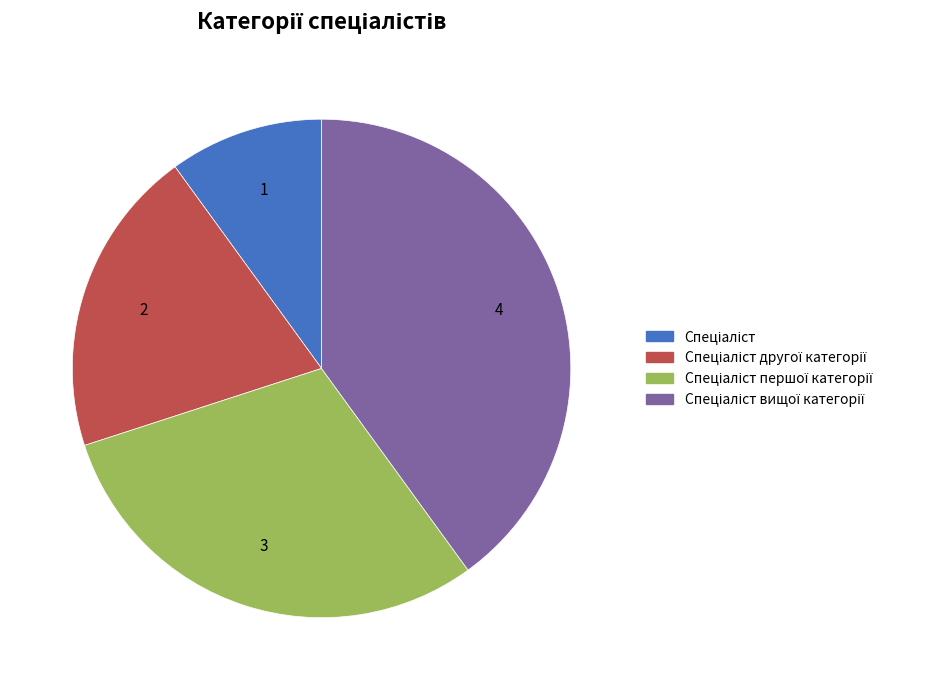

Is there a majority slice in this chart?

No